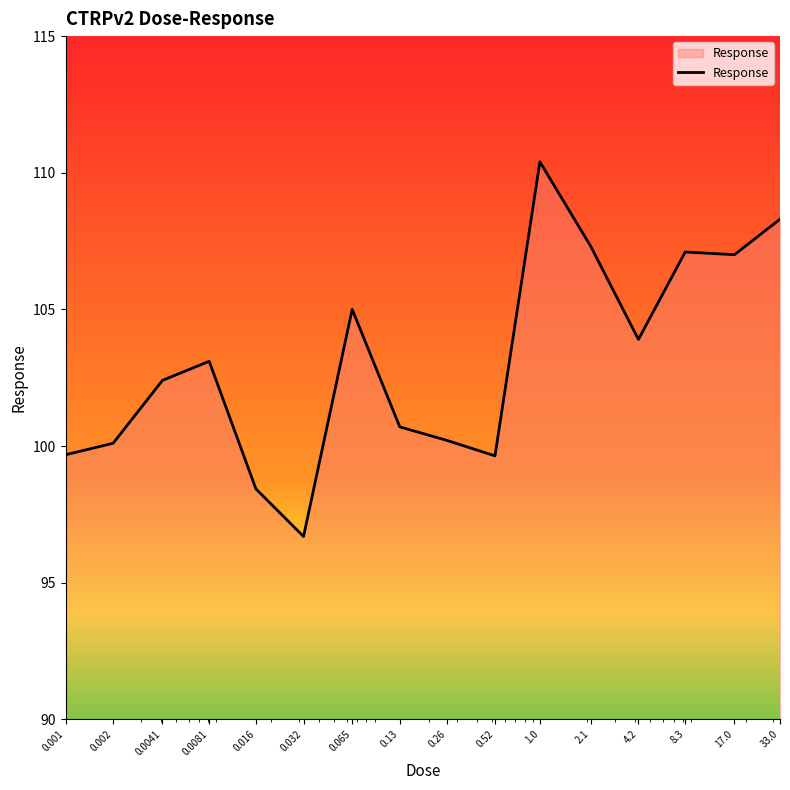

What is the greatest value displayed?

110.4